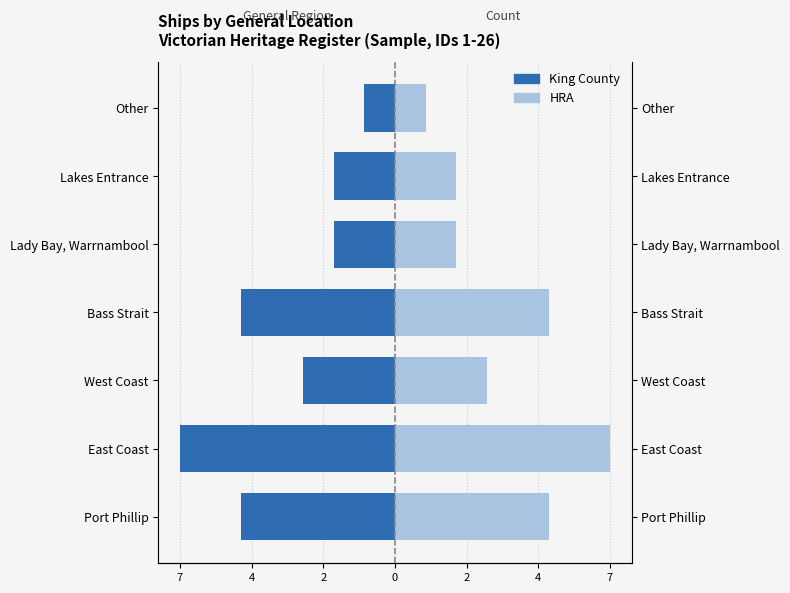

What are all the series names shown in the legend?

King County, HRA